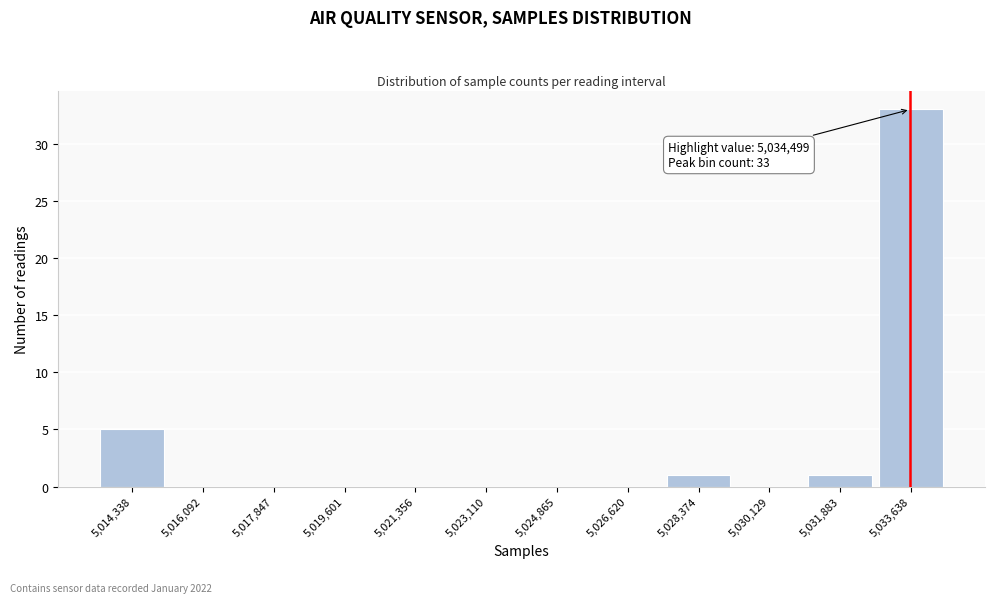

Reading left to right, list all the values displayed in this chart.

5,014,338=5	5,016,092=0	5,017,847=0	5,019,601=0	5,021,356=0	5,023,110=0	5,024,865=0	5,026,620=0	5,028,374=1	5,030,129=0	5,031,883=1	5,033,638=33